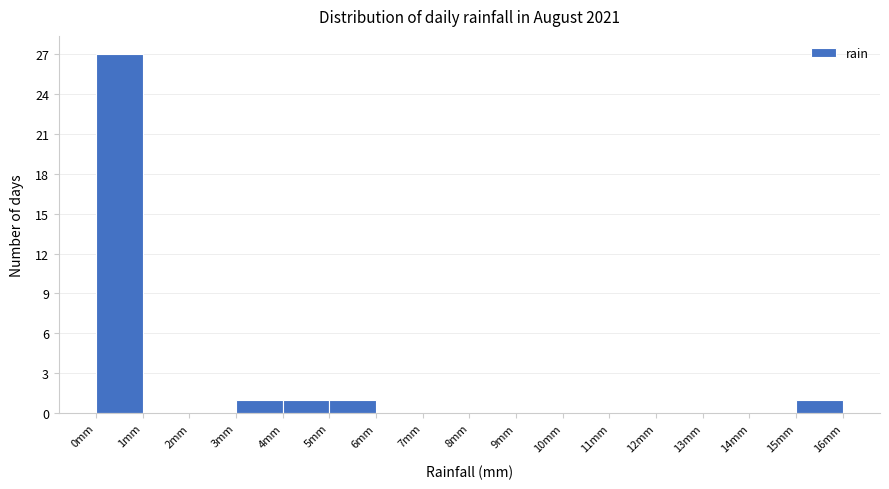

Reading left to right, list every bar in this chart as the range it spans on the x-axis followed by its height. The values are not printed on the chart, so give them approximately, as read against the axis.

0 to 1: 27
1 to 2: 0
2 to 3: 0
3 to 4: 1
4 to 5: 1
5 to 6: 1
6 to 7: 0
7 to 8: 0
8 to 9: 0
9 to 10: 0
10 to 11: 0
11 to 12: 0
12 to 13: 0
13 to 14: 0
14 to 15: 0
15 to 16: 1